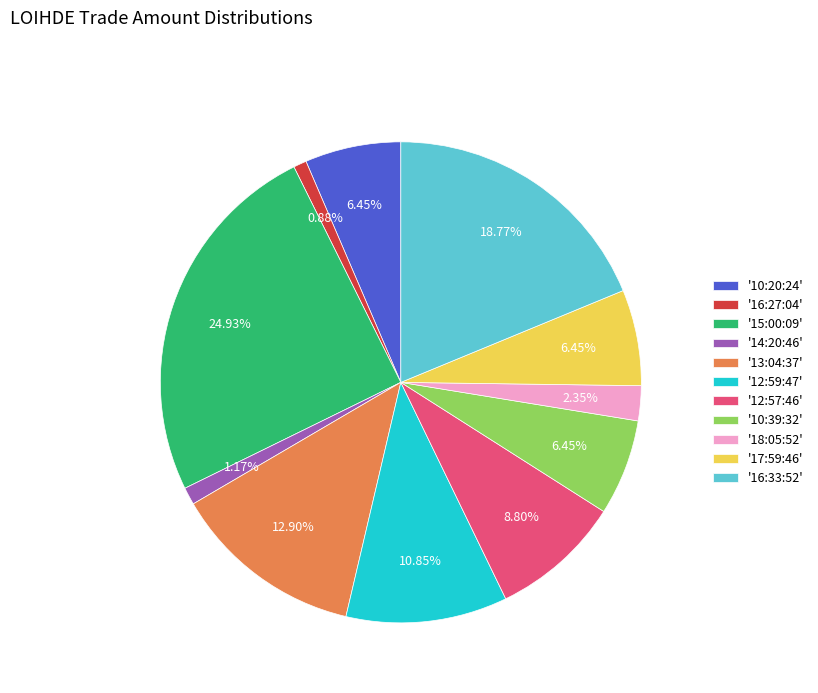

Combined, do '12:59:47' and '17:59:46' account for over 50%?

No